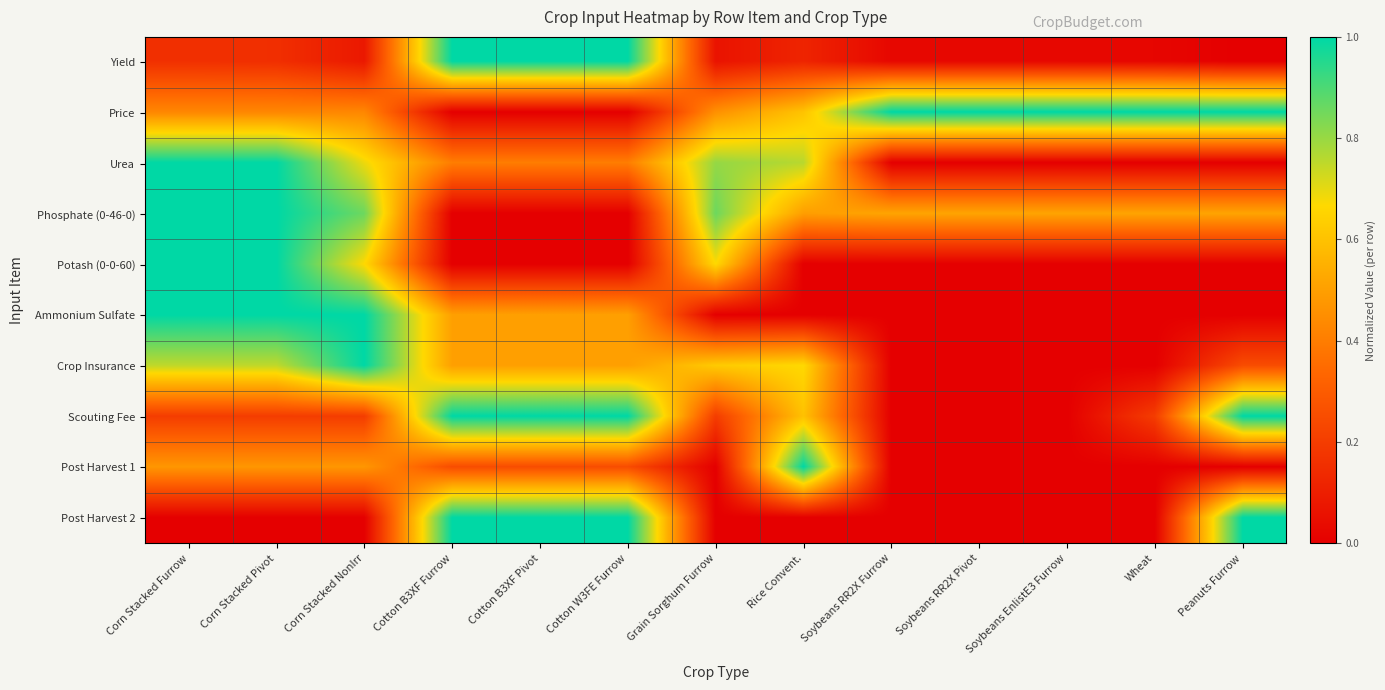

What is the total value across all series at Cotton W3FE Furrow?

4.7